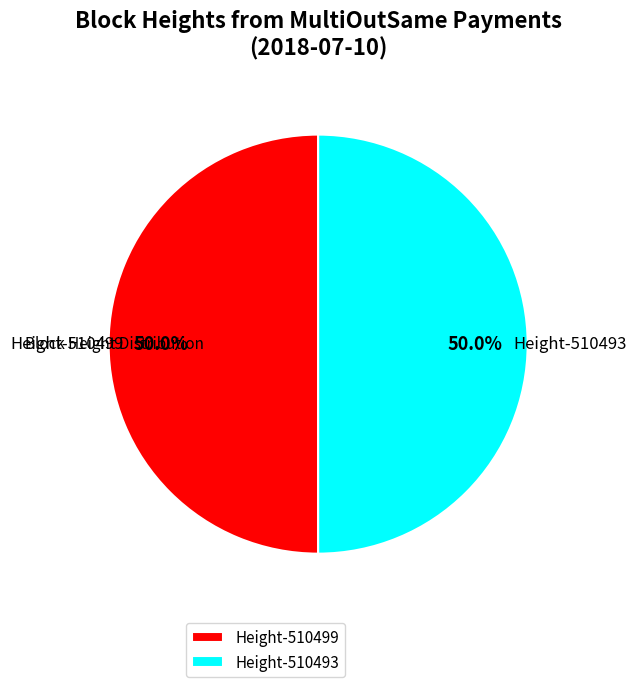

Approximately how many times larger is the value at Height-510493 compared to Height-510499?

1.0